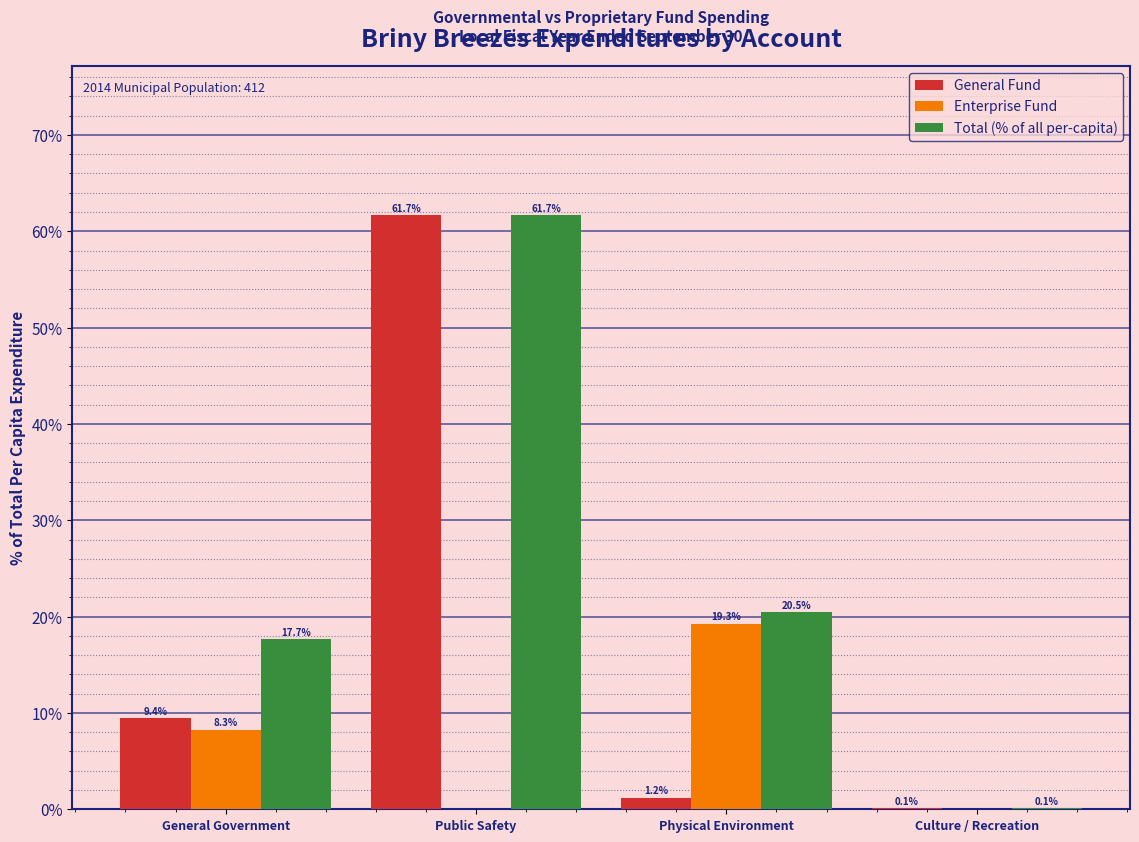

Reading left to right, transcribe all the data shown in this chart.

General Fund: General Government=9.4	Public Safety=61.7	Physical Environment=1.2	Culture / Recreation=0.1
Enterprise Fund: General Government=8.3	Public Safety=0.0	Physical Environment=19.3	Culture / Recreation=0.0
Total (% of all per-capita): General Government=17.7	Public Safety=61.7	Physical Environment=20.5	Culture / Recreation=0.1